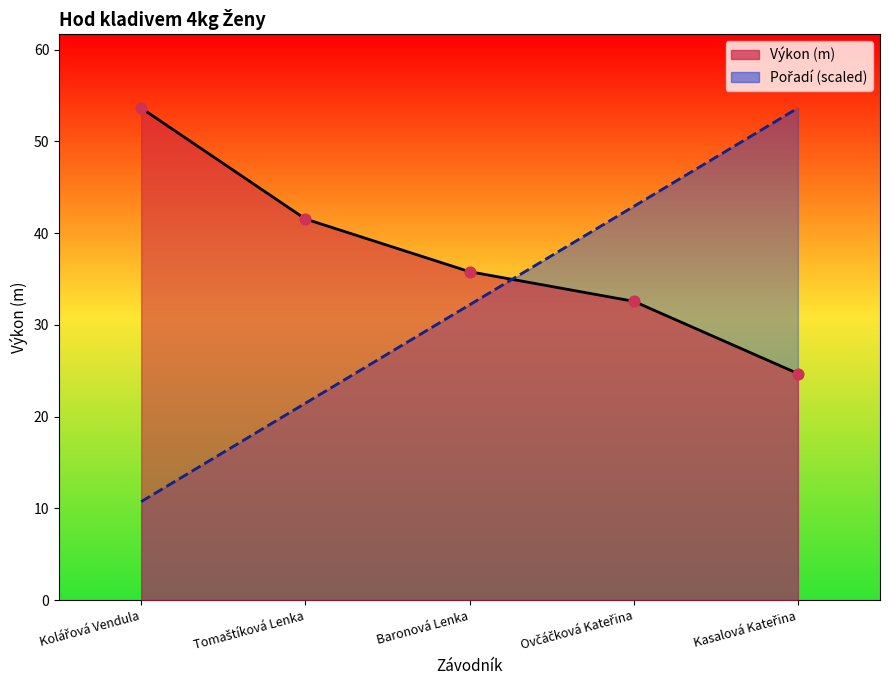

Is the value of Pořadí at Baronová Lenka greater than the value of Výkon at Ovčáčková Kateřina?

No